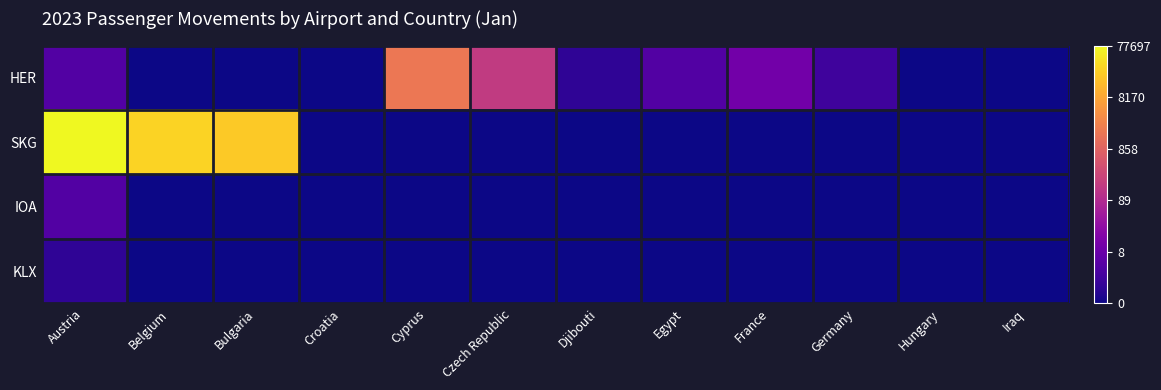

List the series in order of their peak value, lowest first.

KLX, IOA, HER, SKG